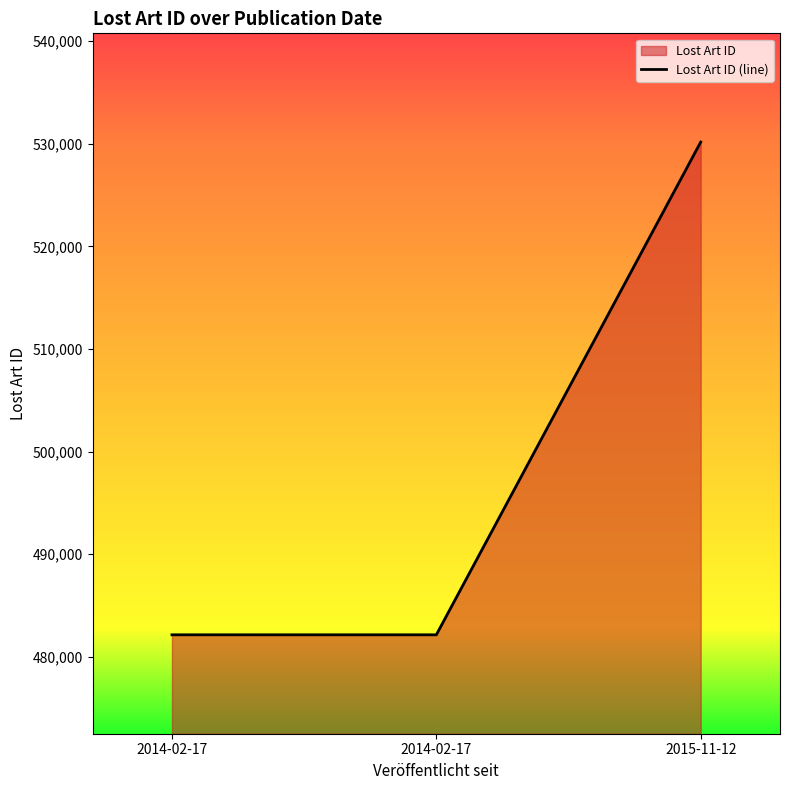

What is the greatest value displayed?

530169